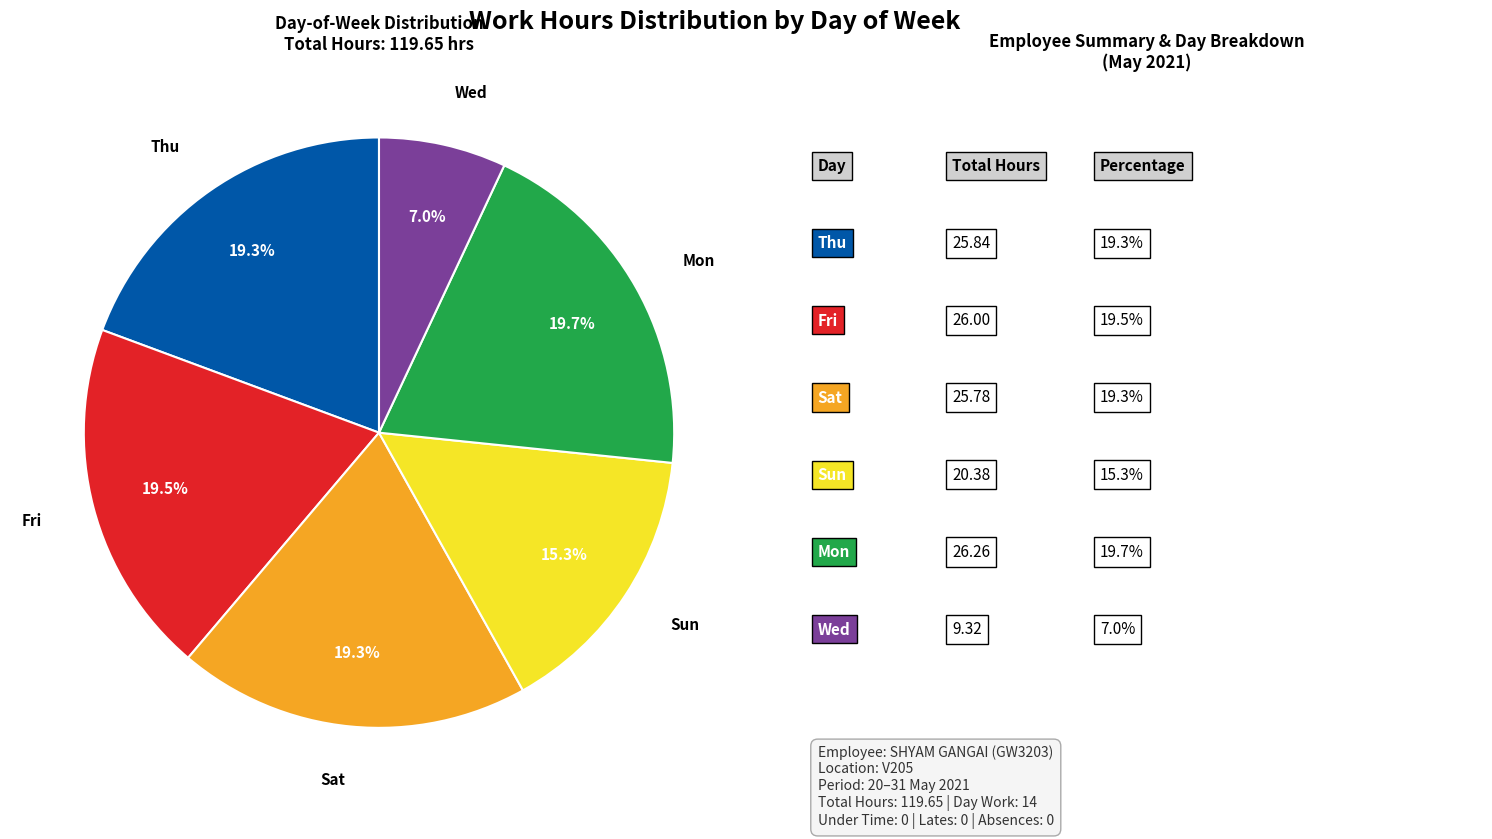

Does any single category account for the majority?

No